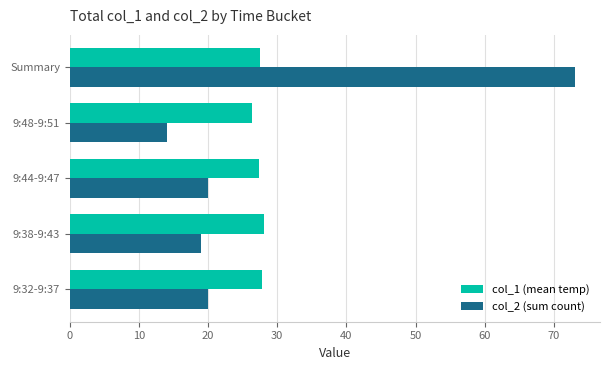

Rank the series by their maximum value, from lowest to highest.

col_1 (mean temp), col_2 (sum count)